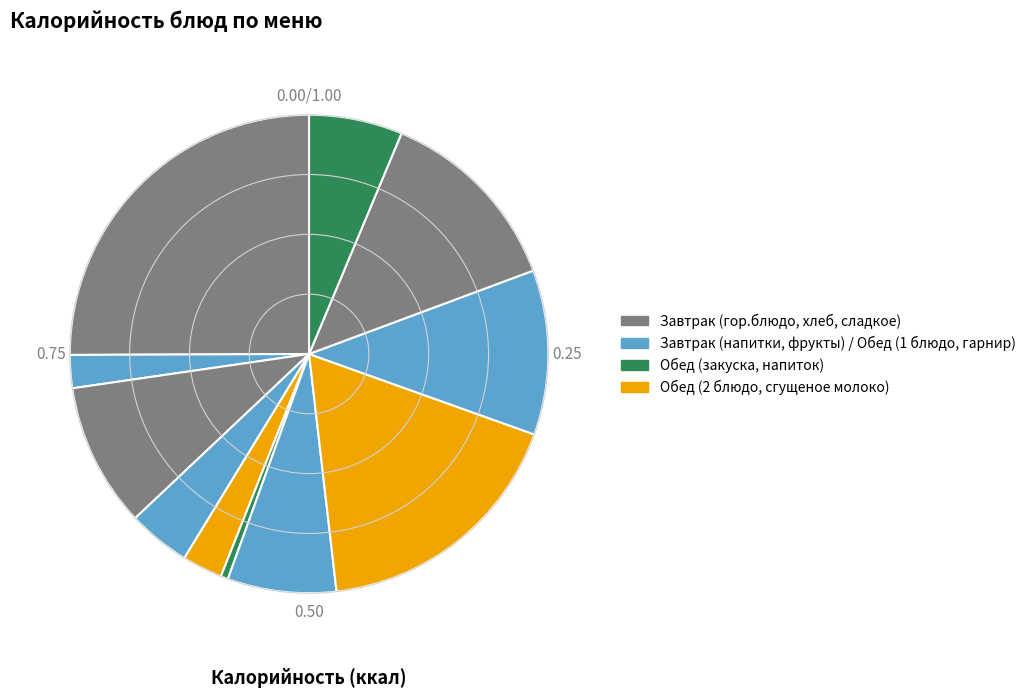

To the nearest percent, what is the difference between the largest and smallest slice percentages?

25%